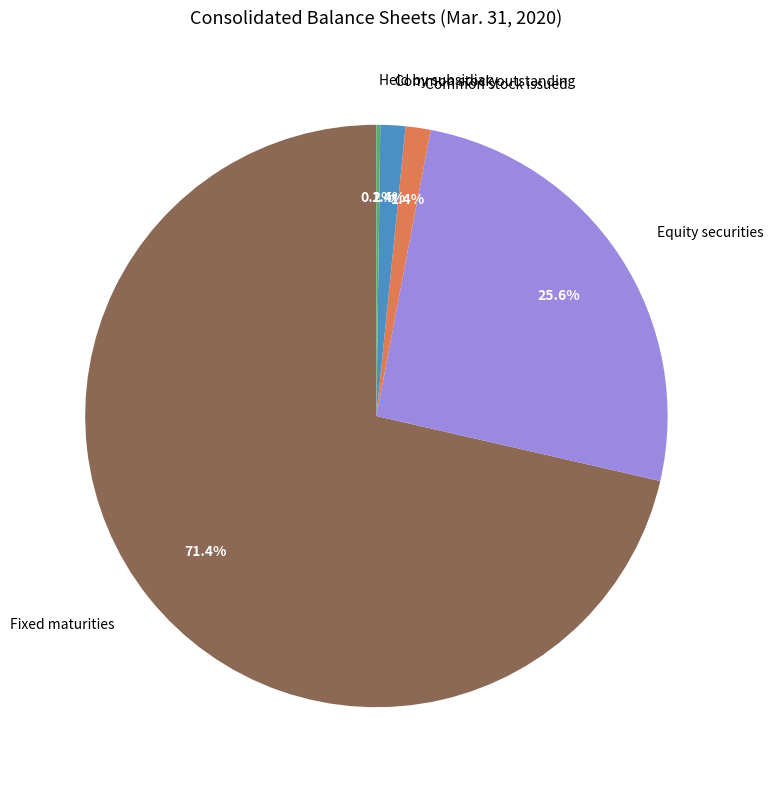

Is it true that Equity securities is 39% of the pie?

False